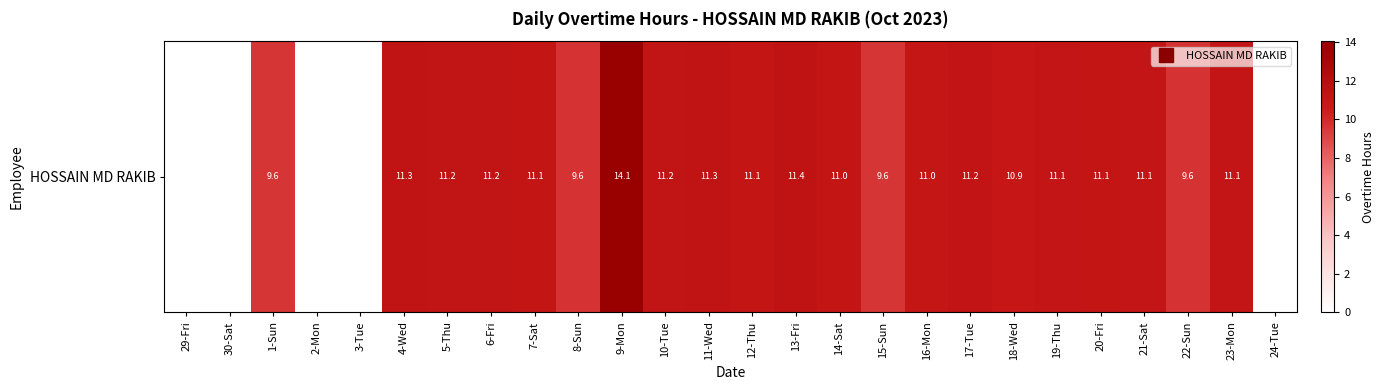

Reading right to left, transcribe all the data shown in this chart.

24-Tue=0.0	23-Mon=11.1	22-Sun=9.6	21-Sat=11.1	20-Fri=11.1	19-Thu=11.1	18-Wed=10.9	17-Tue=11.2	16-Mon=11.0	15-Sun=9.6	14-Sat=11.0	13-Fri=11.4	12-Thu=11.1	11-Wed=11.3	10-Tue=11.2	9-Mon=14.1	8-Sun=9.6	7-Sat=11.1	6-Fri=11.2	5-Thu=11.2	4-Wed=11.3	3-Tue=0.0	2-Mon=0.0	1-Sun=9.6	30-Sat=0.0	29-Fri=0.0